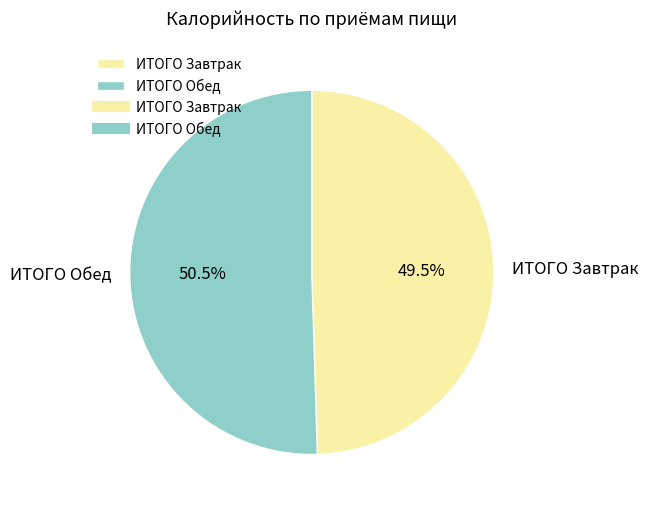

Rank the categories by value from lowest to highest.

ИТОГО Завтрак, ИТОГО Обед